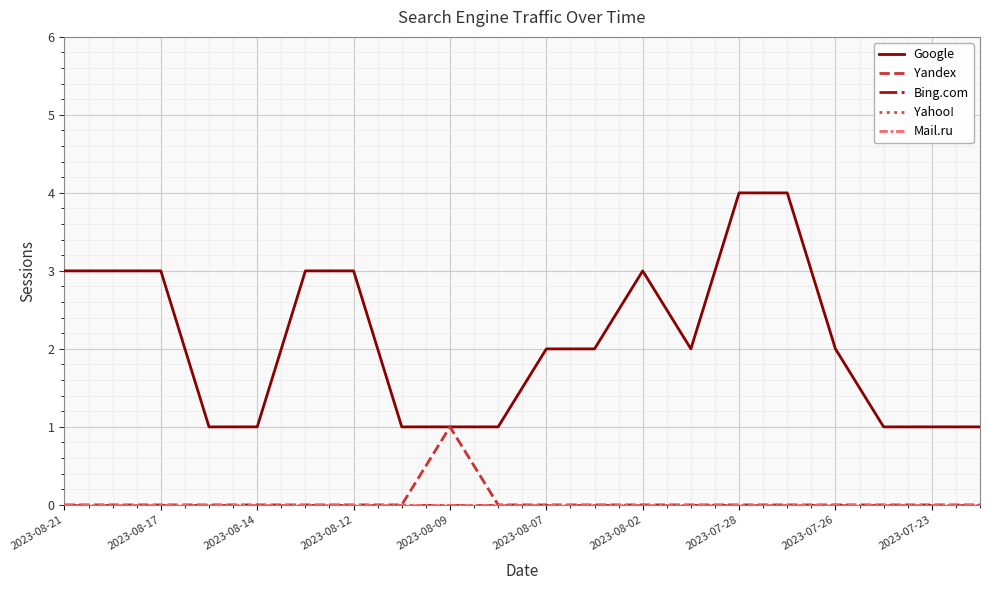

Does the chart display data point markers on the line(s)?

No